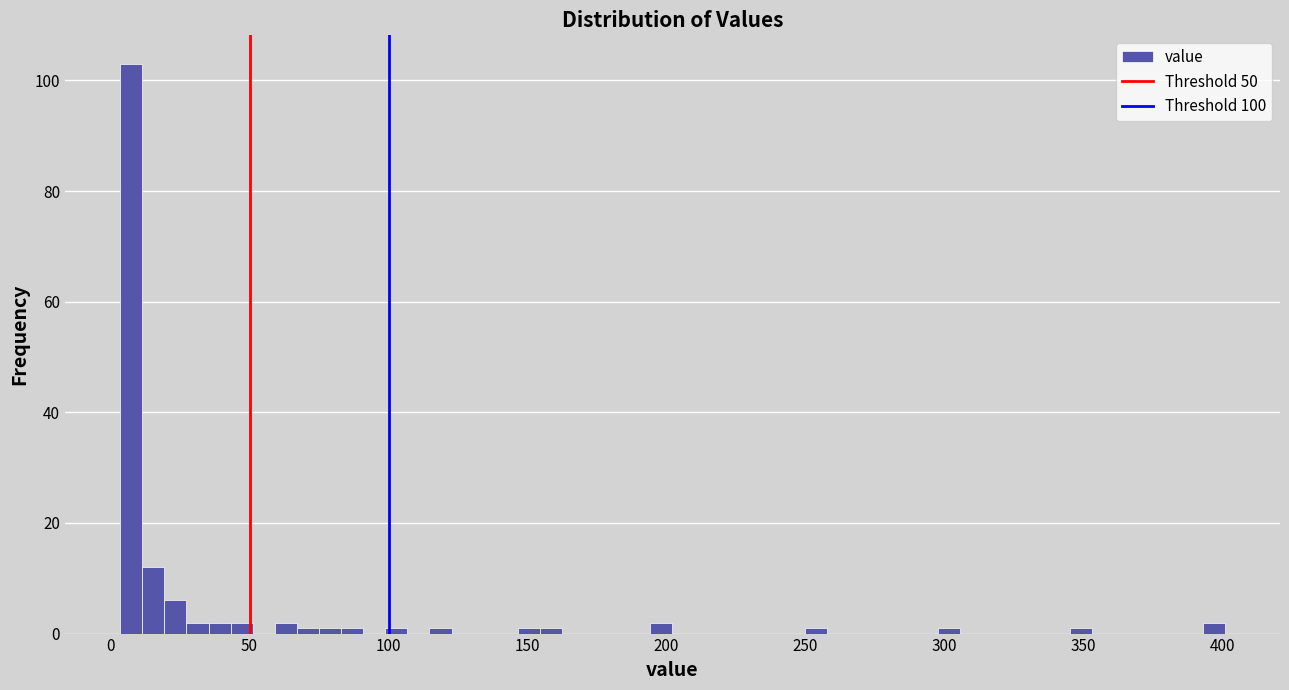

Around what value on the x-axis is the tallest bar? Give the approximate position of its centre, as read against the axis.

5